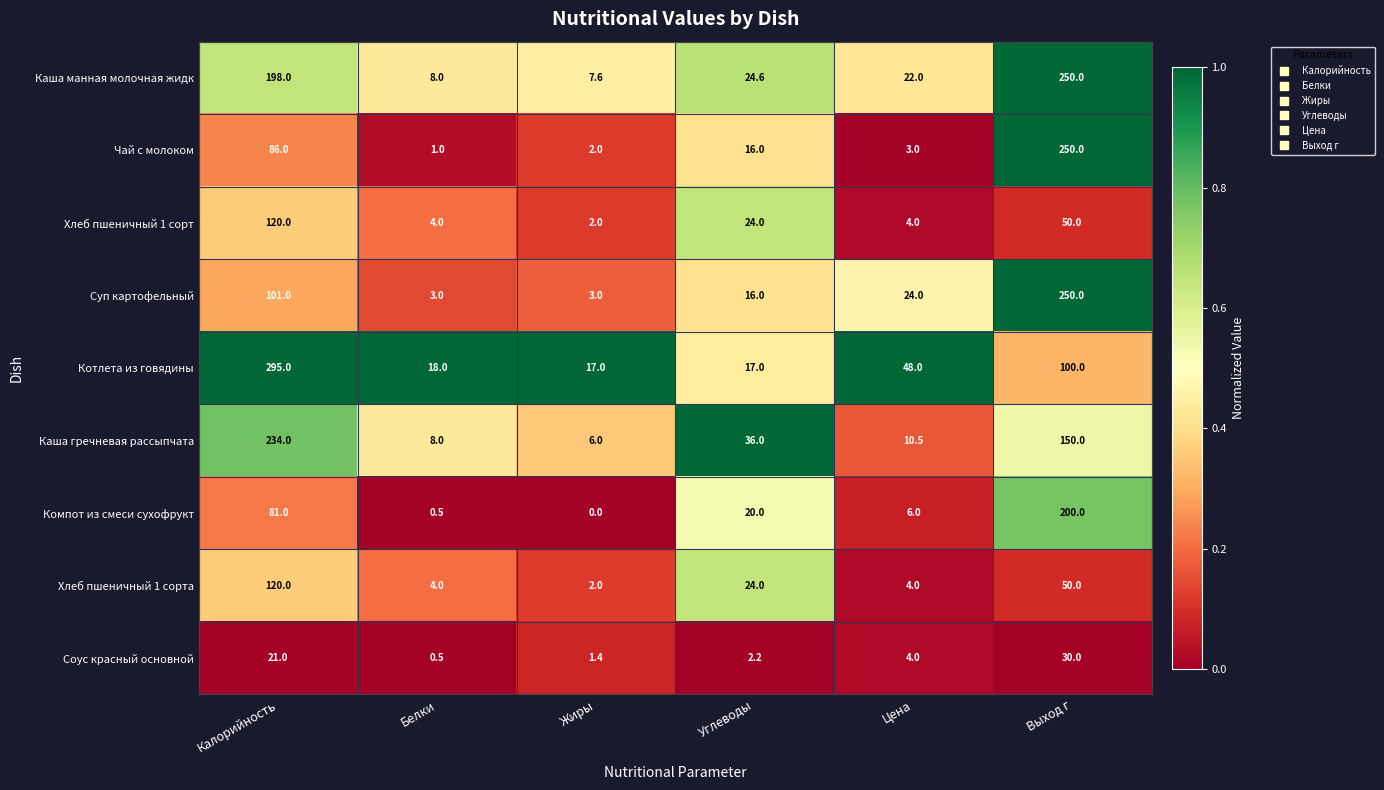

Which series changed the most between Жиры and Выход г?

Чай с молоком